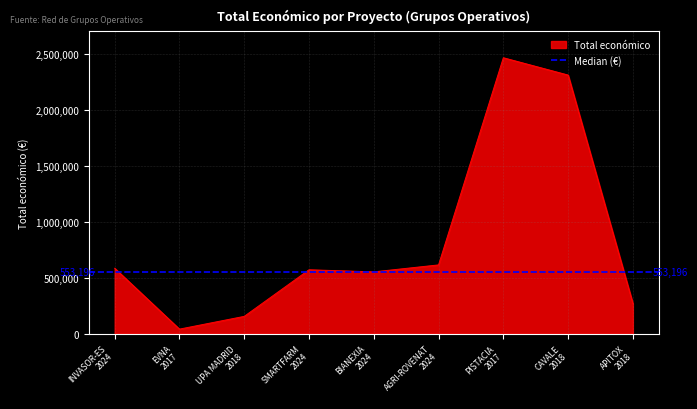

The value at APITOX 2018 is 65856. True or false?

False